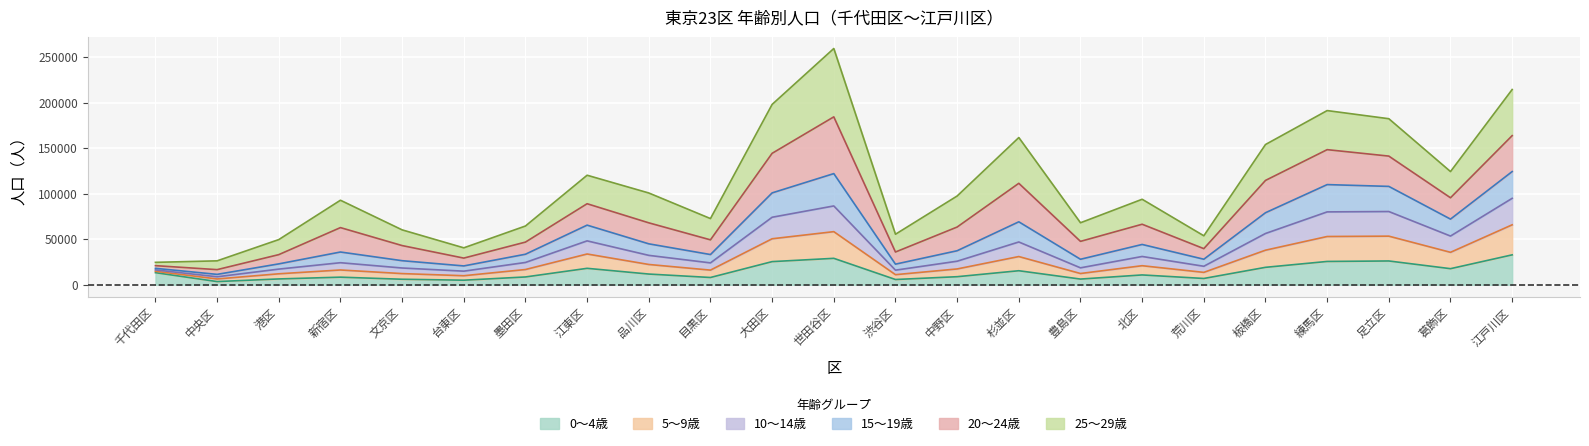

How many lines are shown in the chart?

6